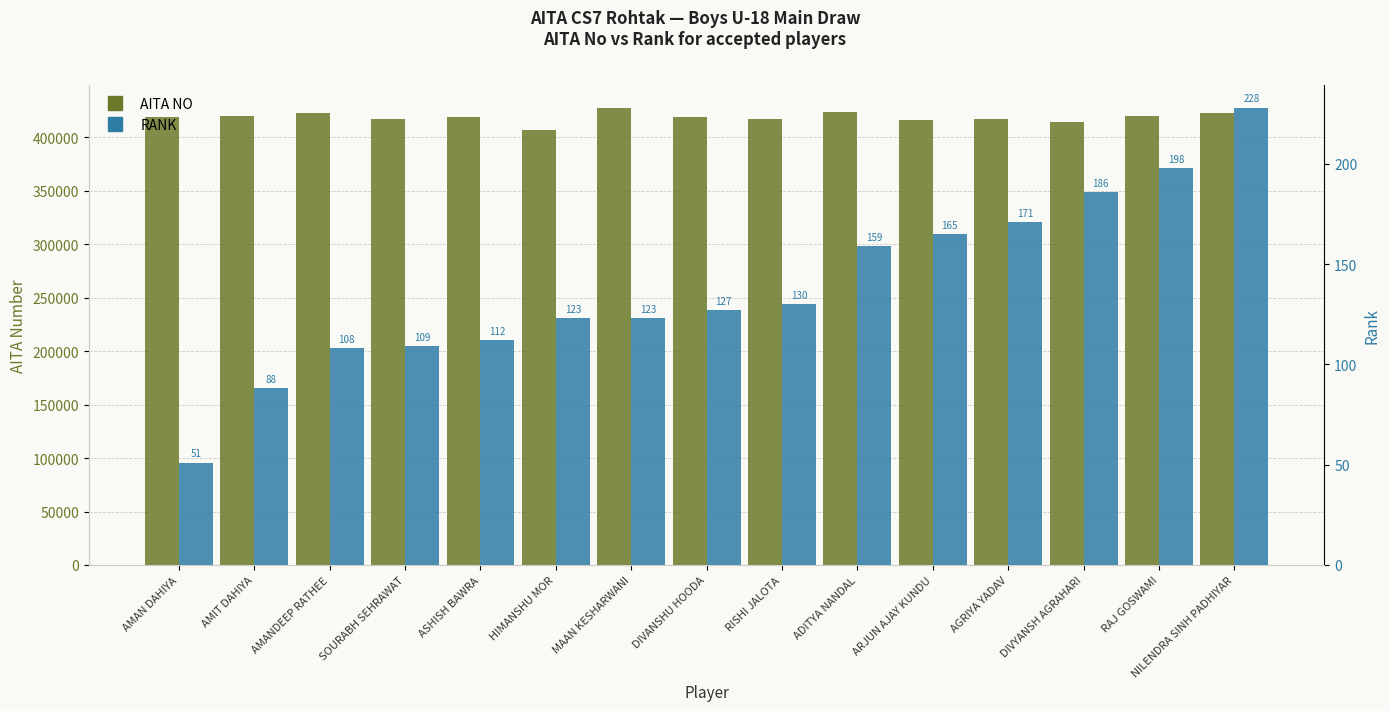

Count the number of data series in this chart.

2